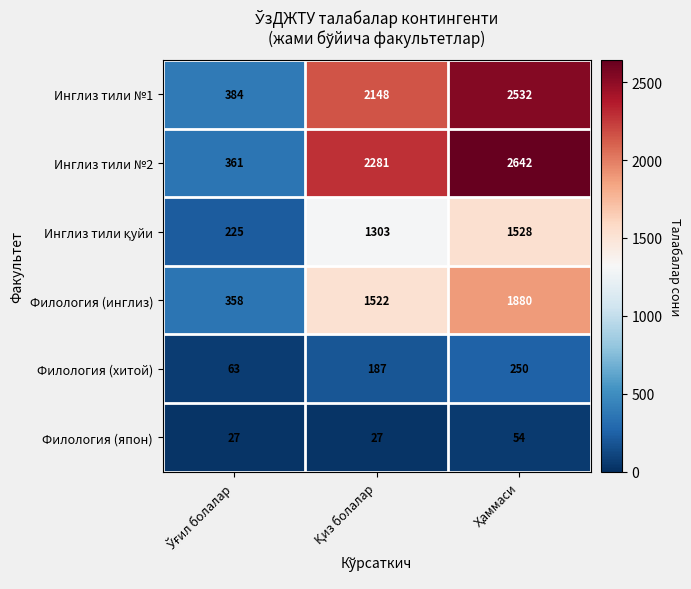

What is the difference between the maximum and minimum values in the Филология (япон) series?

27